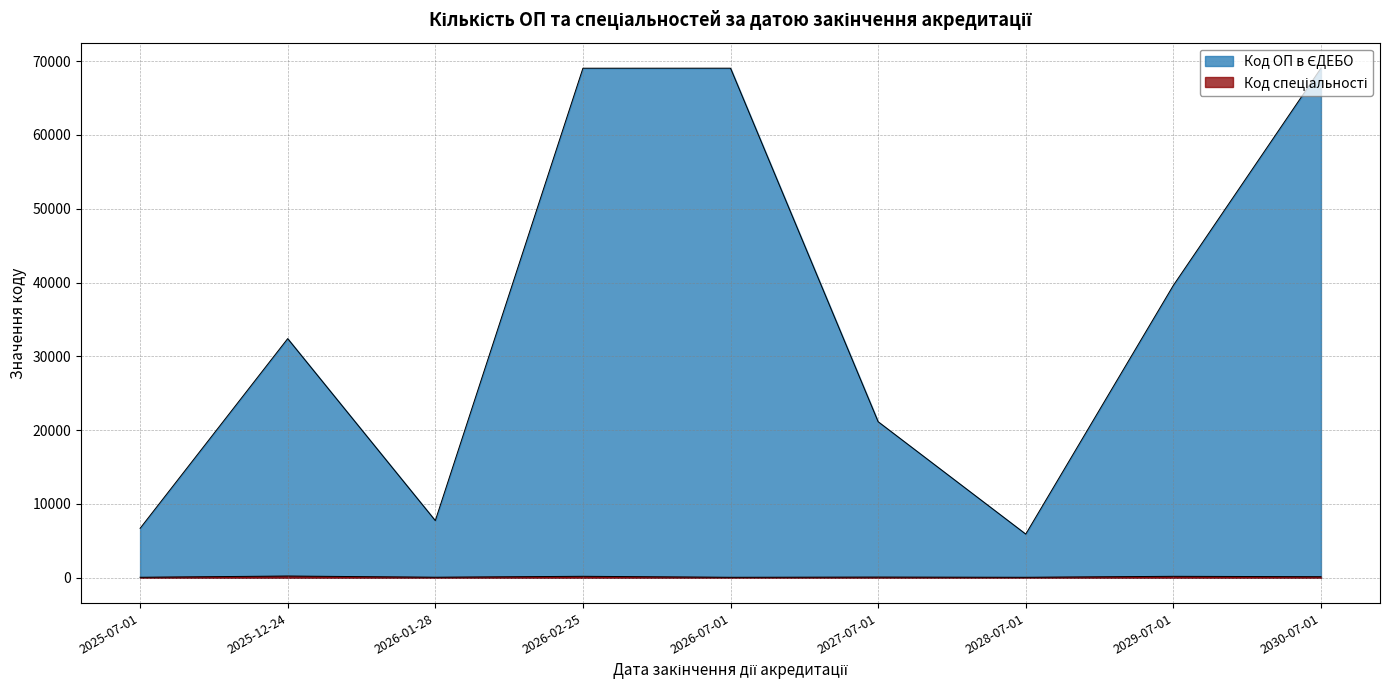

Count the number of data series in this chart.

2